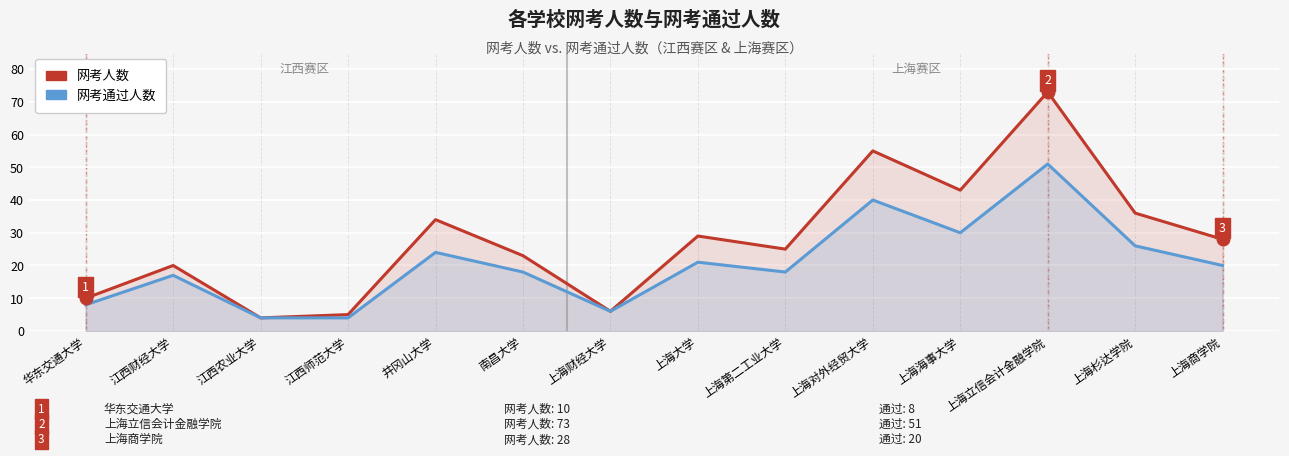

What is the lowest value of the 网考人数 series?

4